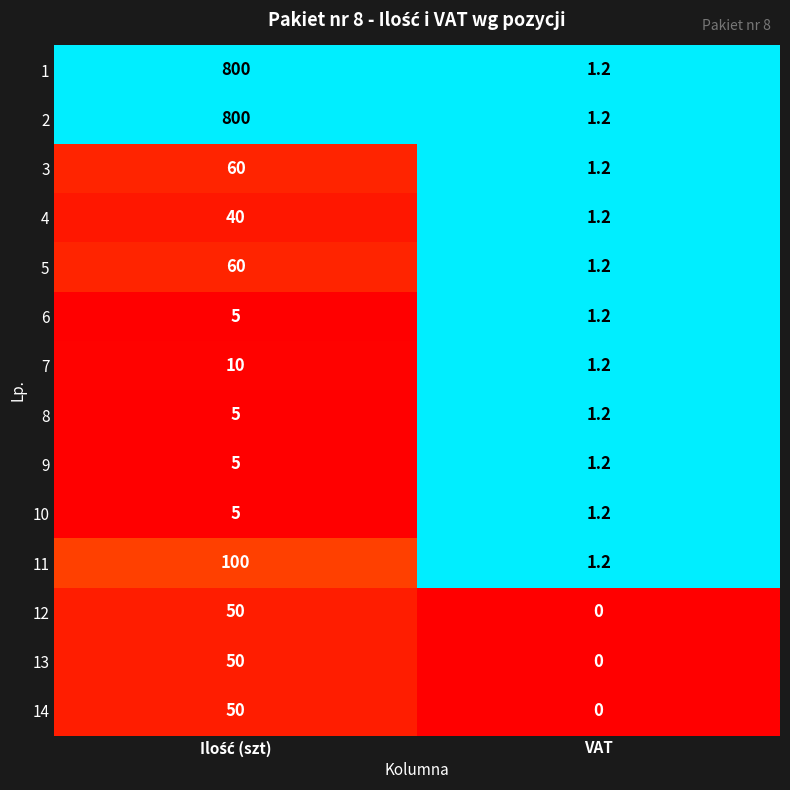

Reading left to right, transcribe all the data shown in this chart.

1: 800.0	1.2
2: 800.0	1.2
3: 60.0	1.2
4: 40.0	1.2
5: 60.0	1.2
6: 5.0	1.2
7: 10.0	1.2
8: 5.0	1.2
9: 5.0	1.2
10: 5.0	1.2
11: 100.0	1.2
12: 50.0	0.0
13: 50.0	0.0
14: 50.0	0.0